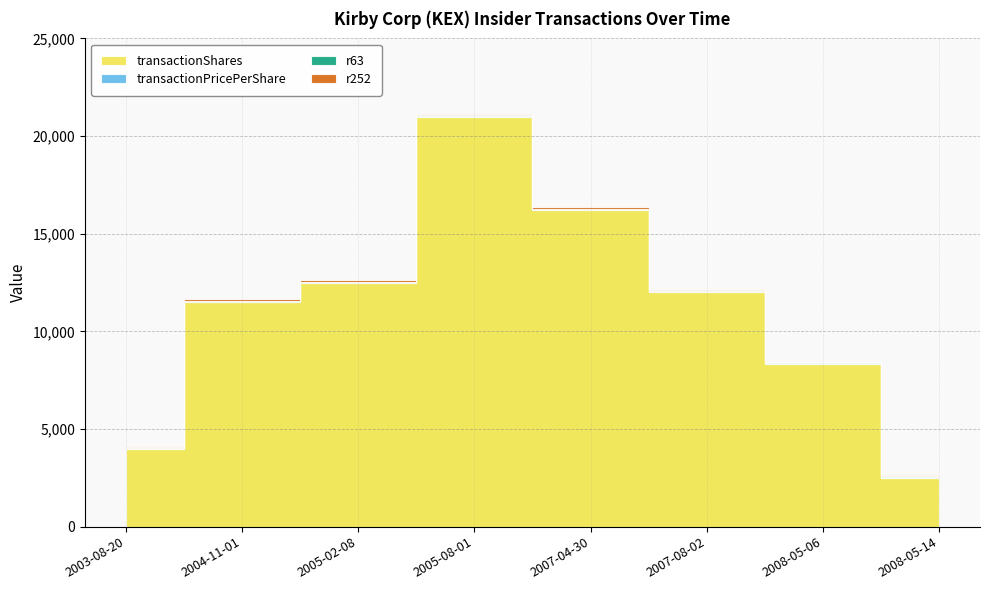

Which series changed the most between 2003-08-20 and 2008-05-06?

transactionShares